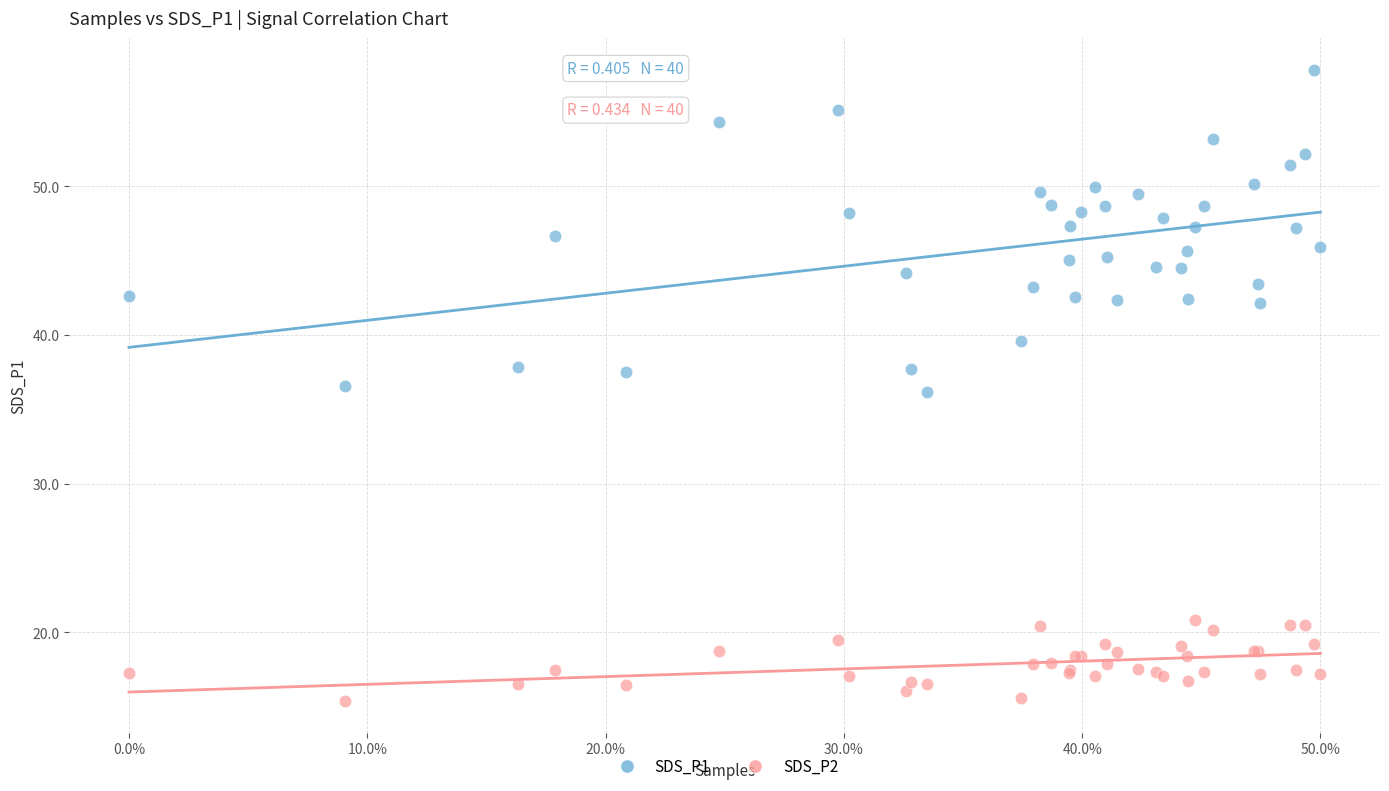

What is the X range (max minus min) for the scatter plot?

0.5